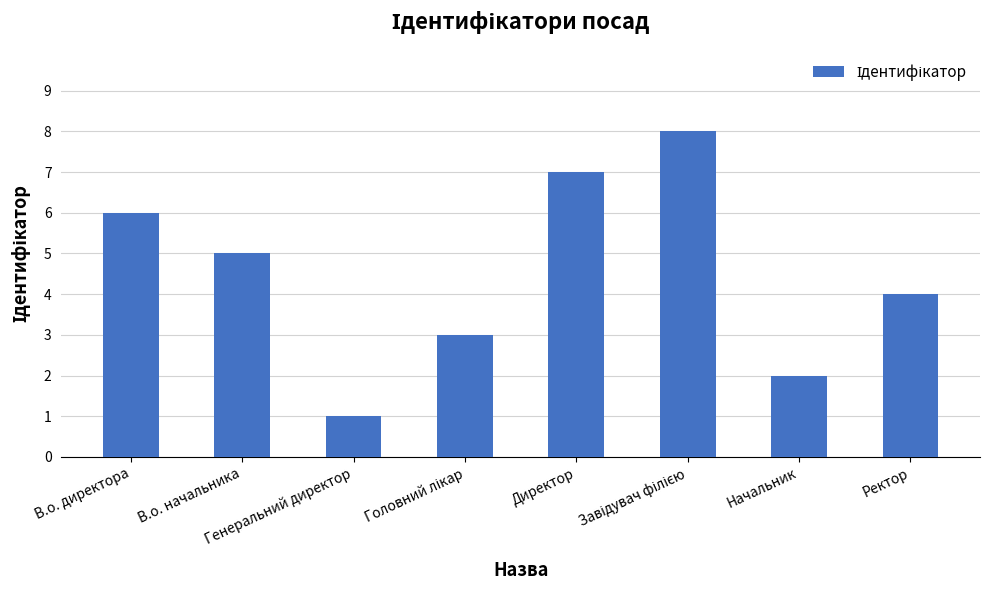

The chart shows a value of 4 at Директор. True or false?

False